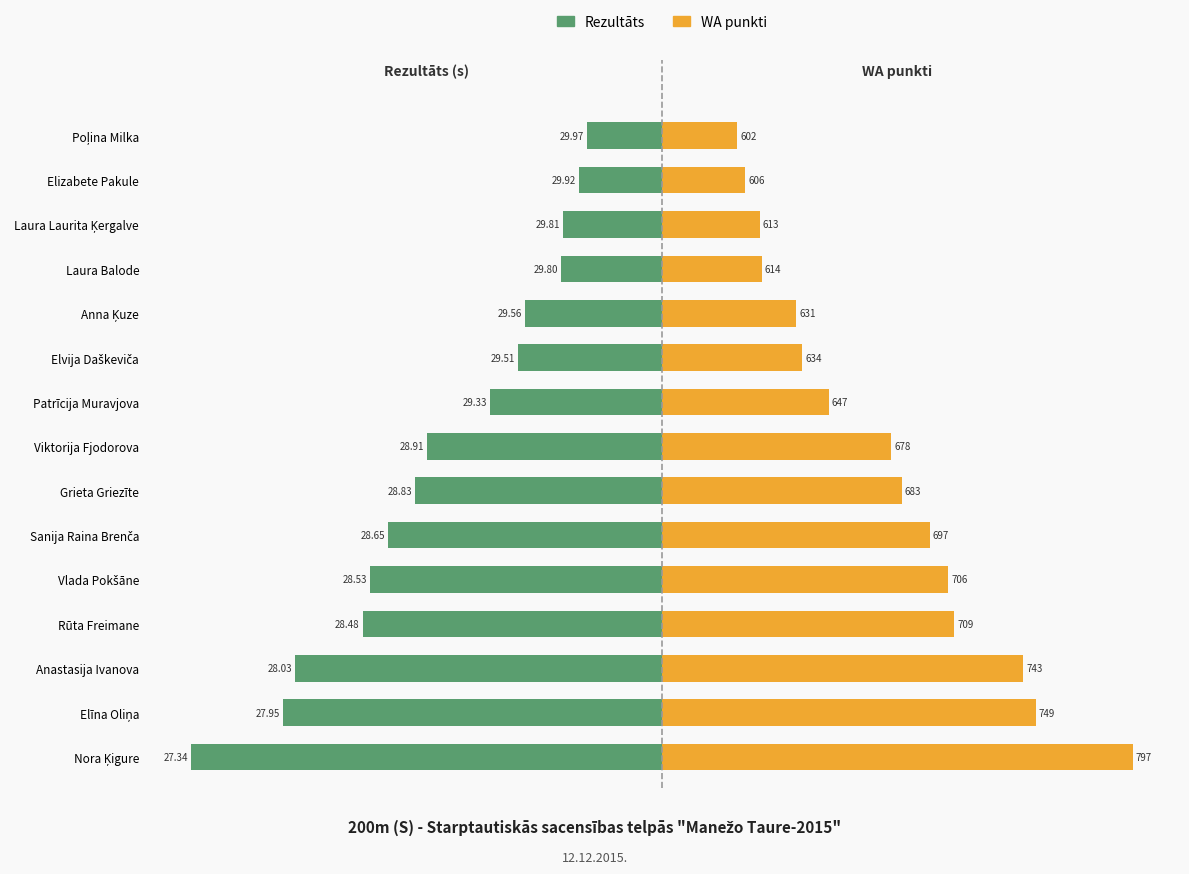

Rank the series by their average value, from lowest to highest.

Rezultāts, WA punkti